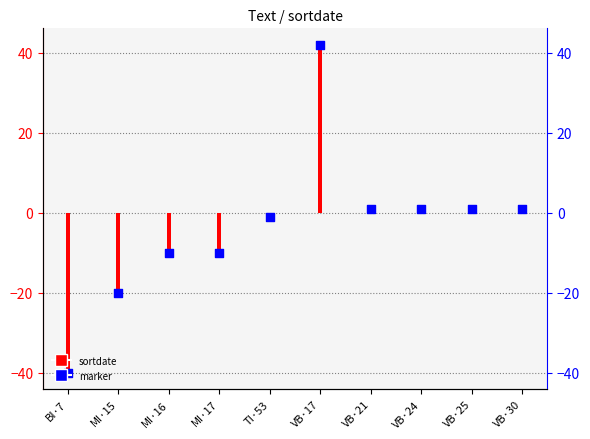

At how many categories does at least one series exceed -37?

9